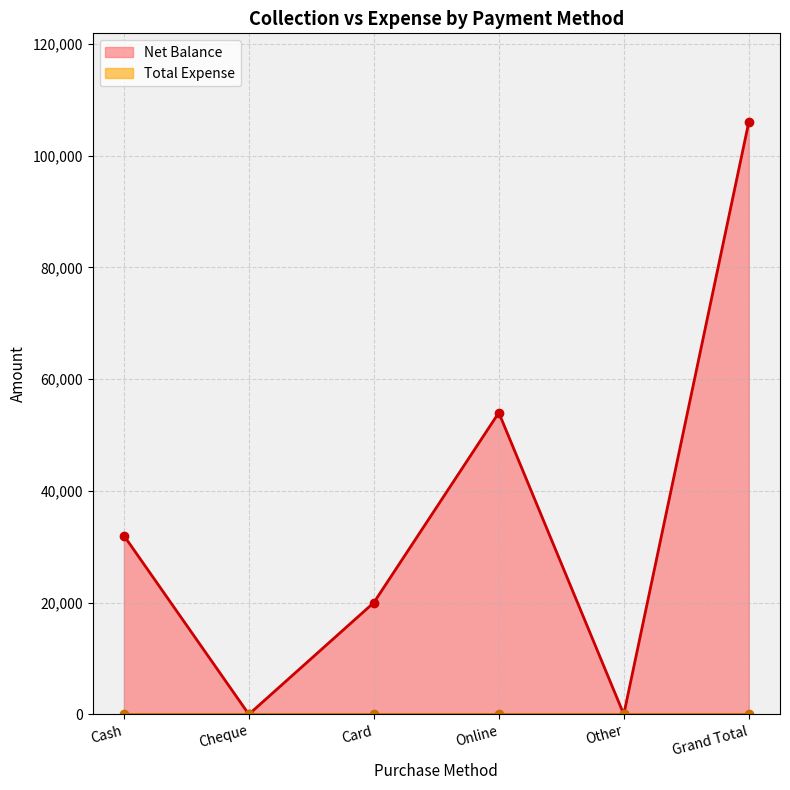

What is the difference between the maximum and minimum values?

106000